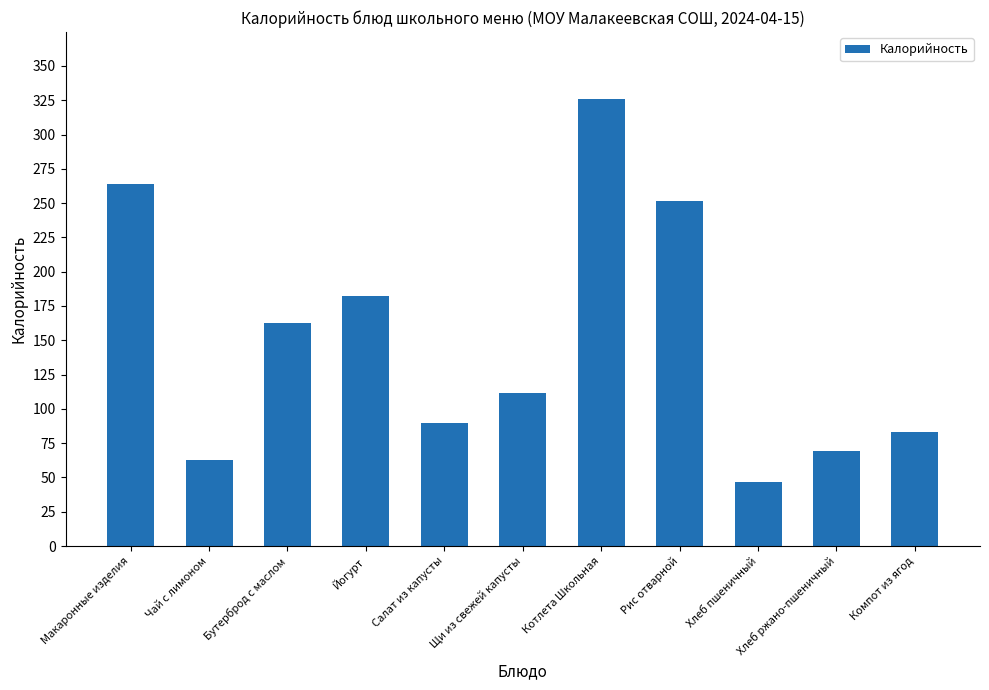

What is the greatest value displayed?

325.8